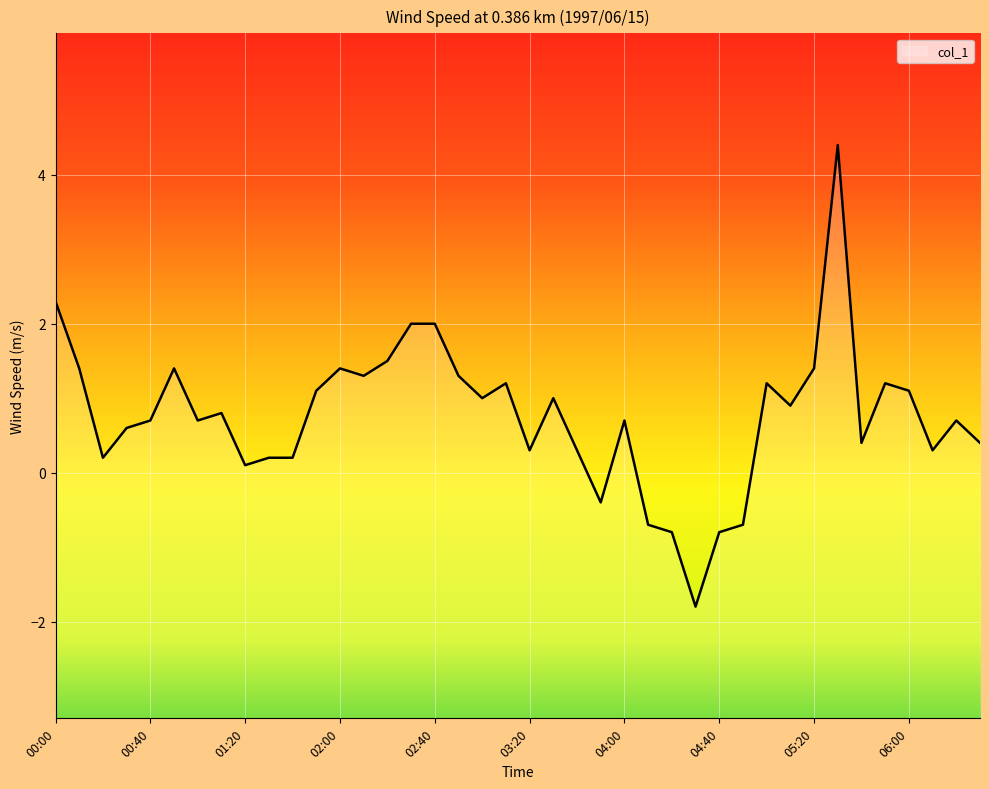

What is the difference between the maximum and second lowest values?

5.2